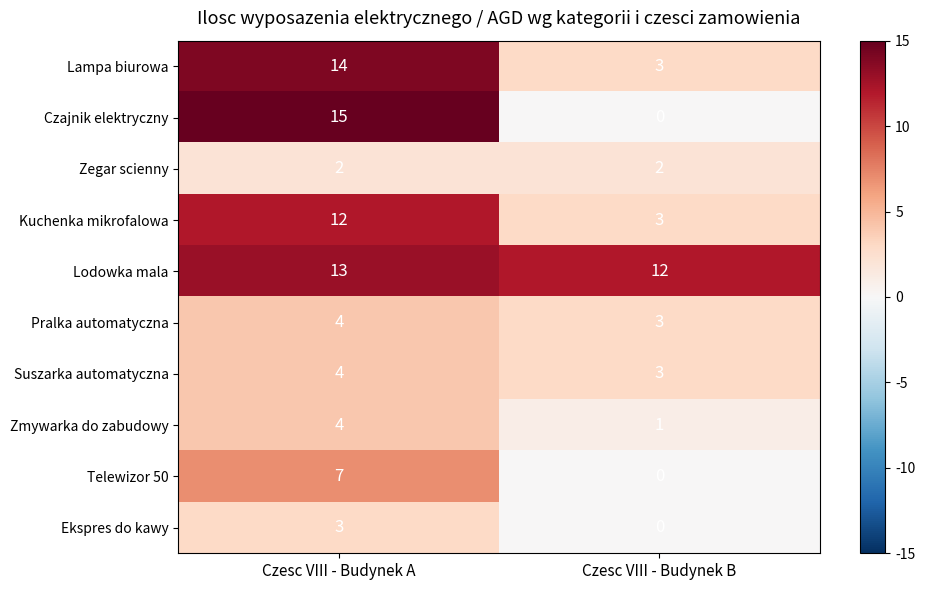

What is the difference between the Lampa biurowa values at Czesc VIII - Budynek A and Czesc VIII - Budynek B?

11